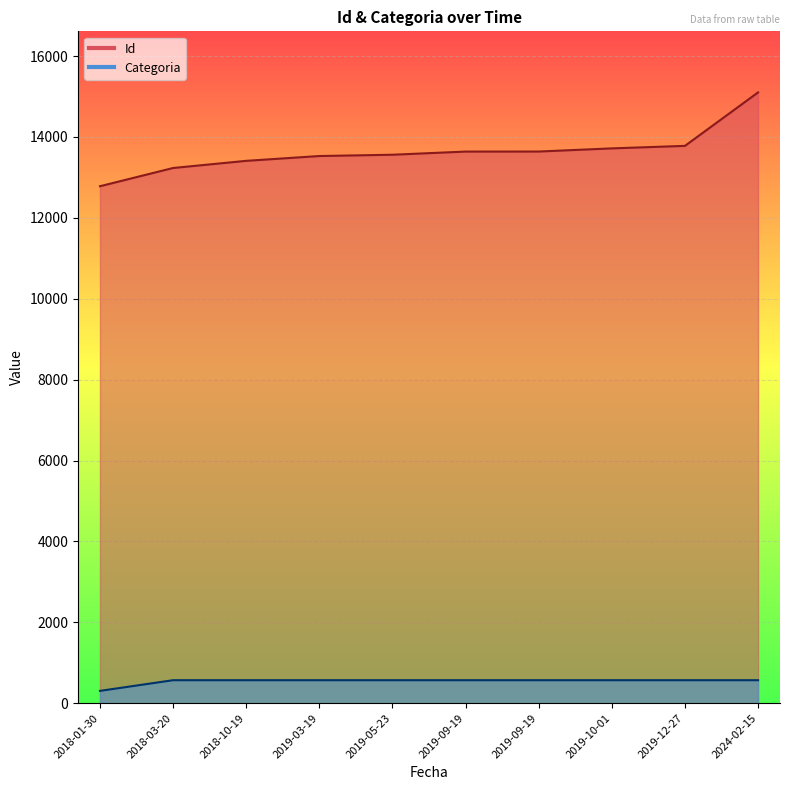

Reading left to right, what are all the values shown in this chart?

Id: 2024-02-15=15102	2019-03-19=13529	2019-10-01=13718	2019-12-27=13780	2018-10-19=13410	2019-05-23=13561	2019-09-19=13639	2018-03-20=13233	2019-09-19=13640	2018-01-30=12782
Categoria: 2024-02-15=568	2019-03-19=568	2019-10-01=568	2019-12-27=568	2018-10-19=568	2019-05-23=568	2019-09-19=568	2018-03-20=568	2019-09-19=568	2018-01-30=304